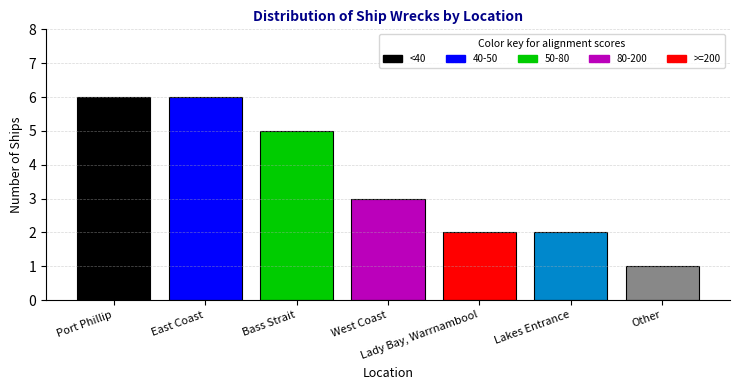

What is the greatest value displayed?

6